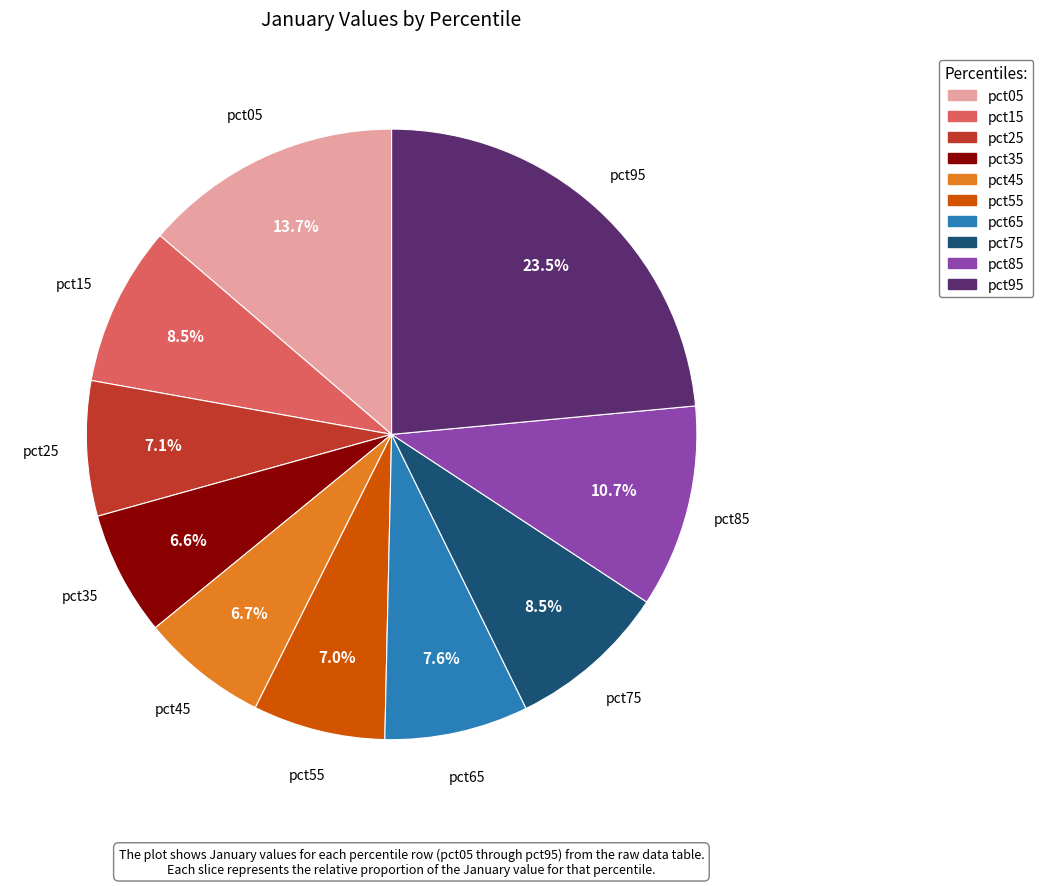

What portion of the pie excludes pct45?

93.3%